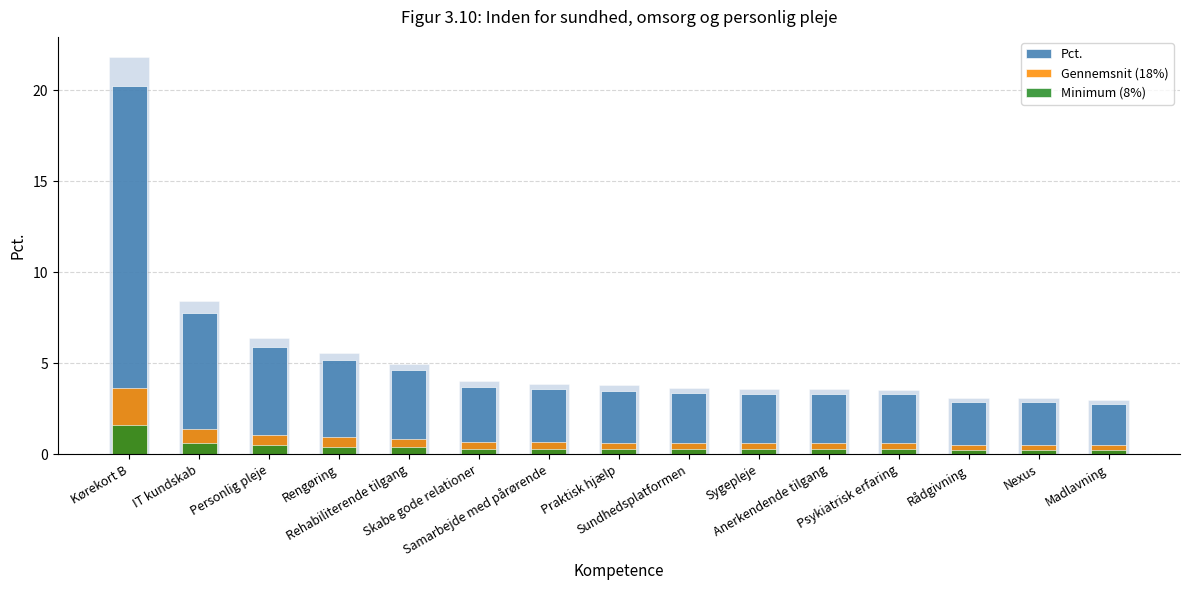

How many values in the Pct. series are below 3?

3